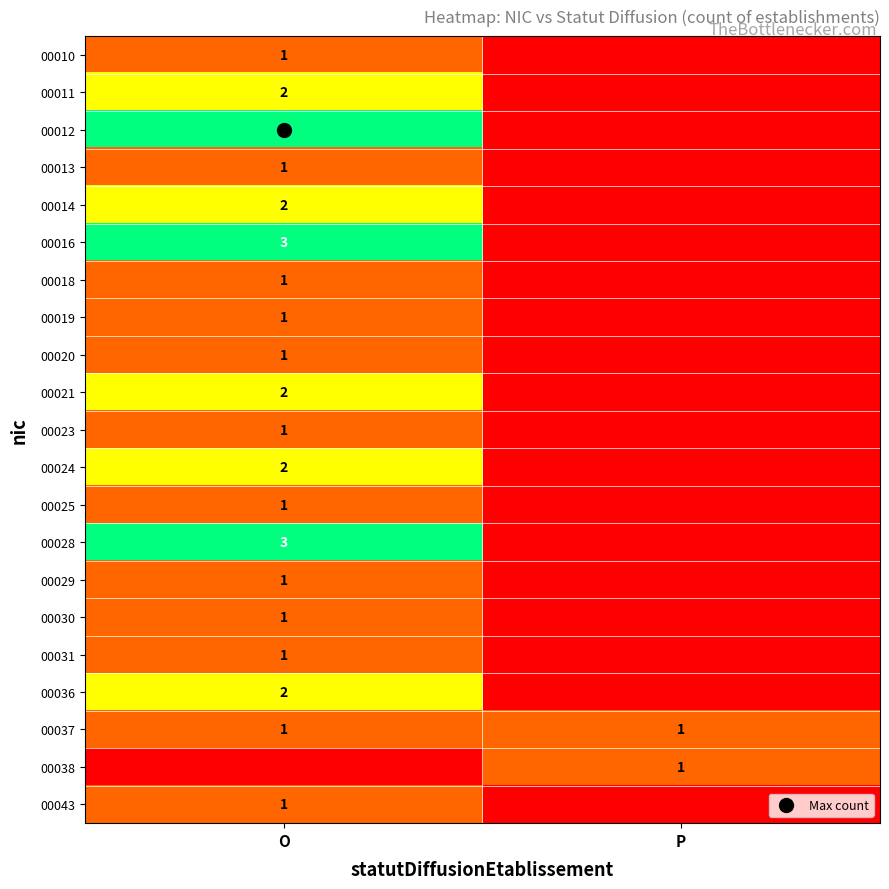

What is the spread (max minus min) of values at P?

1